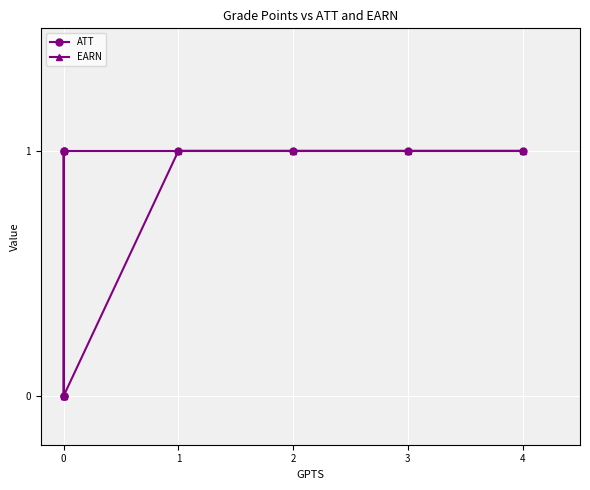

List the series in order of their peak value, lowest first.

ATT, EARN